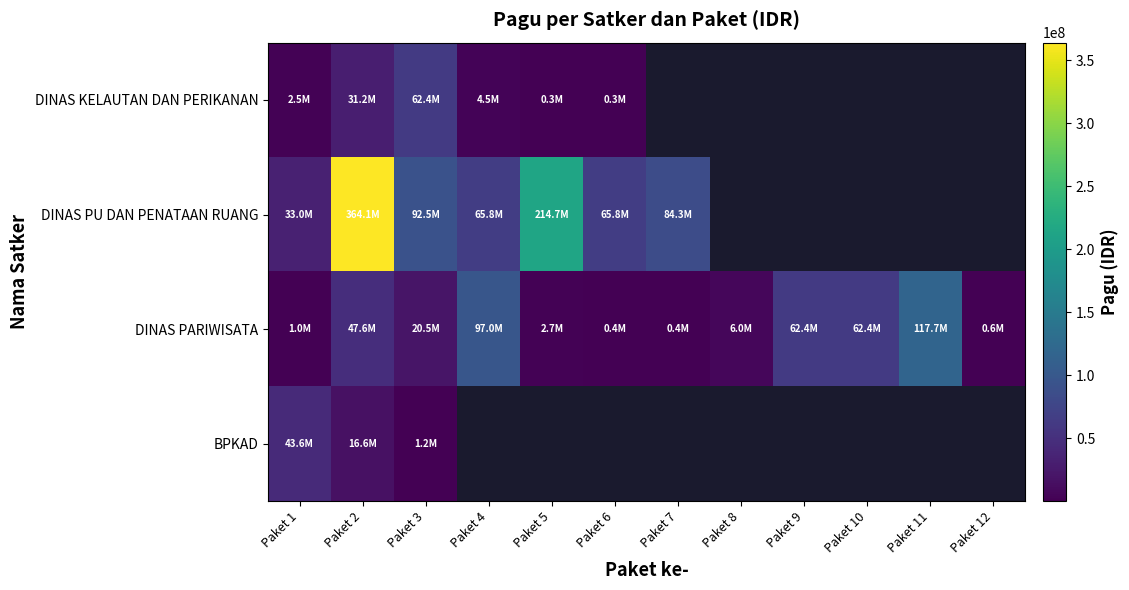

True or false: DINAS PARIWISATA has a value of 765457.2 at Paket 6.

False